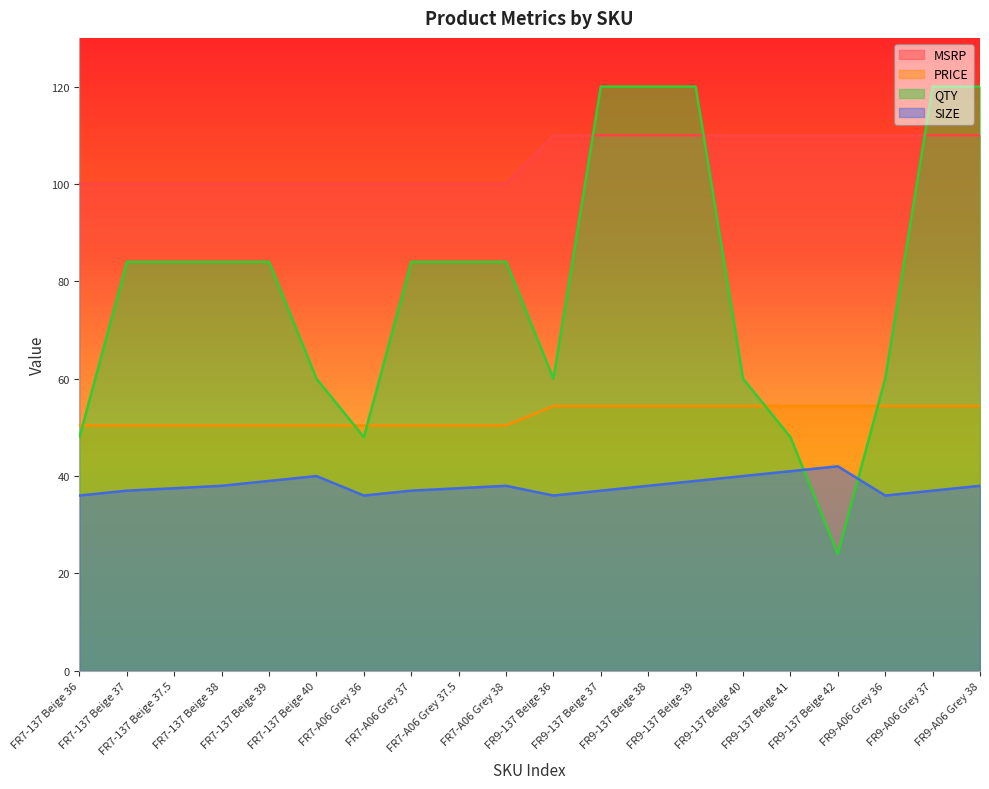

What is the sum of all PRICE values?

1047.6